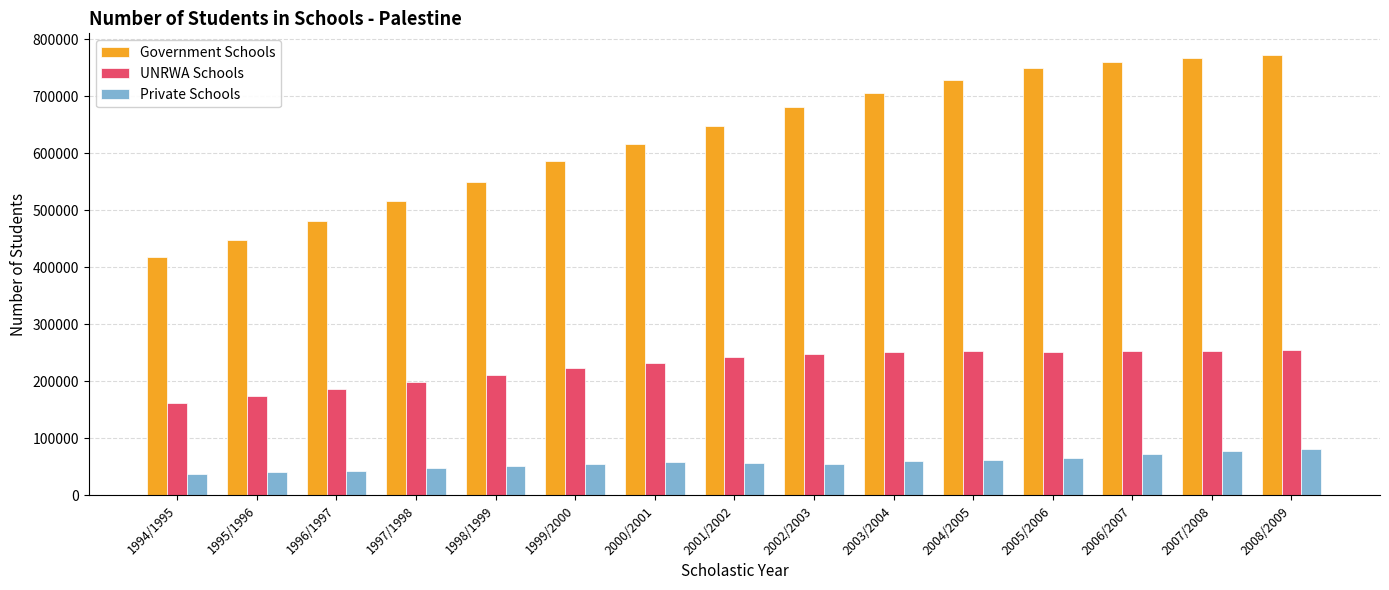

How many groups of bars are there?

15